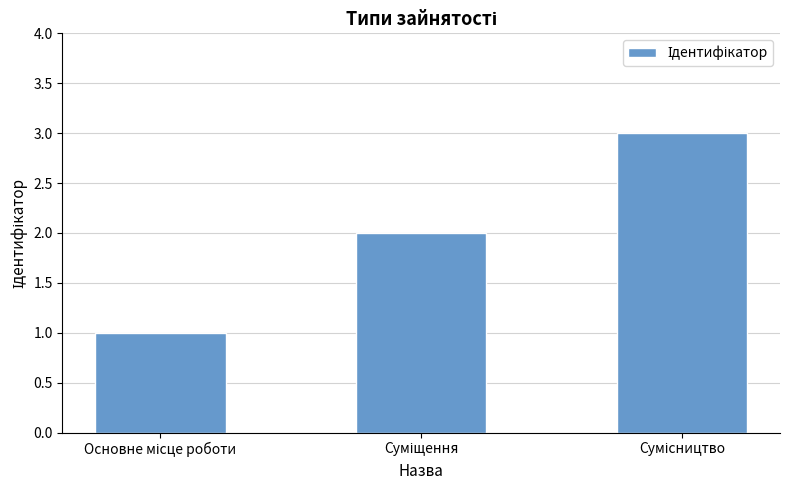

What is the greatest value displayed?

3